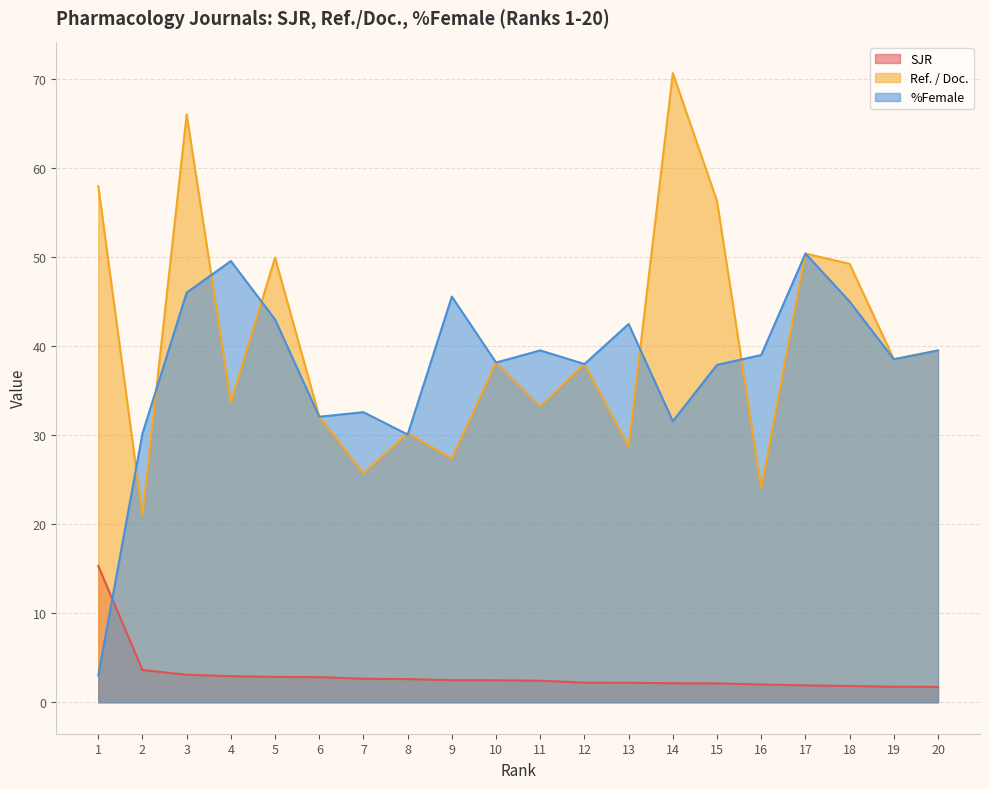

Reading left to right, transcribe all the data shown in this chart.

SJR: 1=15.3	2=3.6	3=3.1	4=2.9	5=2.9	6=2.8	7=2.6	8=2.6	9=2.5	10=2.5	11=2.4	12=2.2	13=2.2	14=2.1	15=2.1	16=2.0	17=1.9	18=1.8	19=1.7	20=1.7
Ref. / Doc.: 1=58.0	2=21.0	3=66.1	4=33.7	5=50.0	6=32.1	7=25.7	8=30.2	9=27.4	10=38.2	11=33.3	12=38.0	13=28.8	14=70.7	15=56.3	16=24.1	17=50.4	18=49.3	19=38.5	20=39.5
%Female: 1=3.0	2=30.2	3=46.0	4=49.6	5=43.0	6=32.1	7=32.6	8=30.1	9=45.6	10=38.2	11=39.5	12=38.0	13=42.5	14=31.6	15=37.9	16=39.0	17=50.4	18=45.0	19=38.5	20=39.5